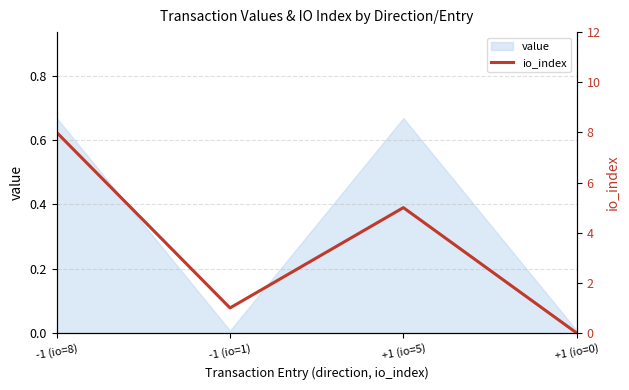

Which category has the highest value across all series?

-1 (io=8)